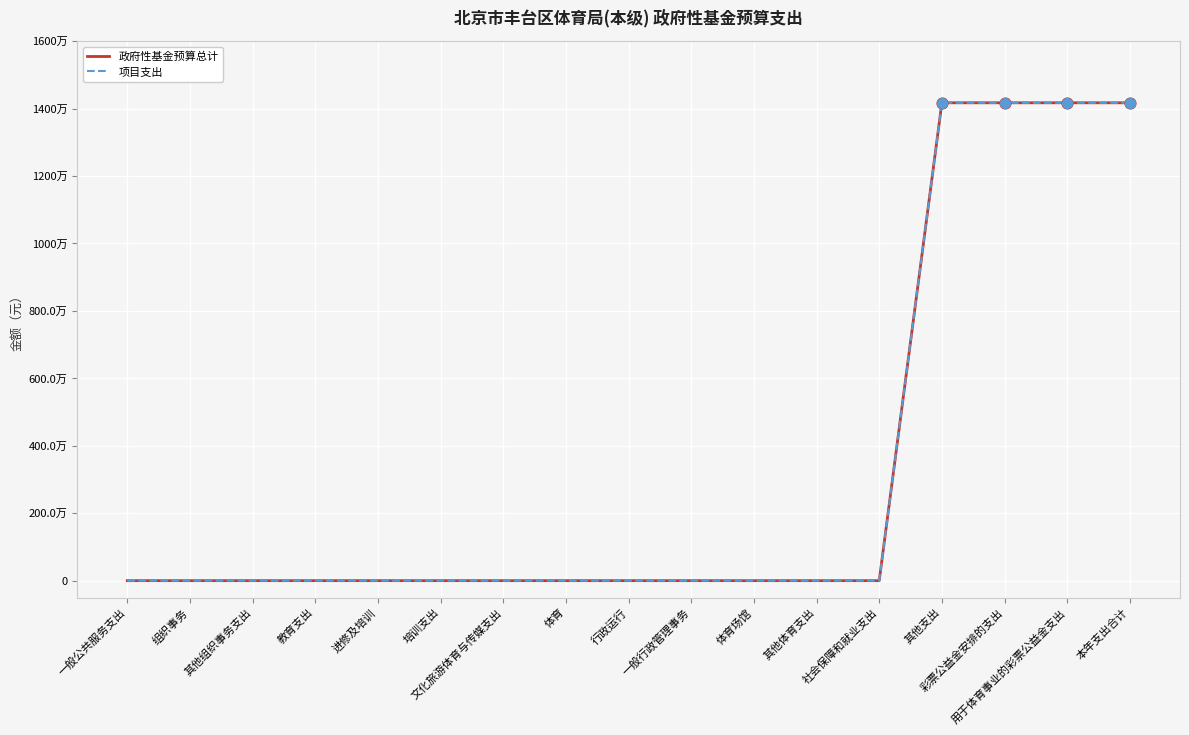

Does the chart have visible grid lines?

Yes